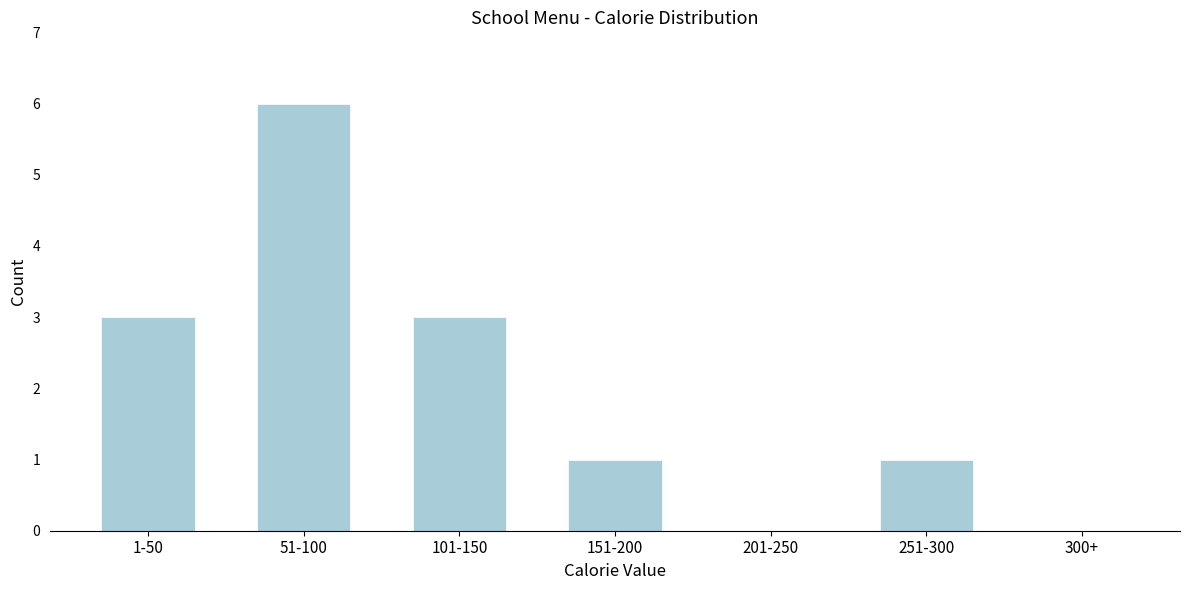

Reading left to right, list all the values displayed in this chart.

1-50=3	51-100=6	101-150=3	151-200=1	201-250=0	251-300=1	300+=0